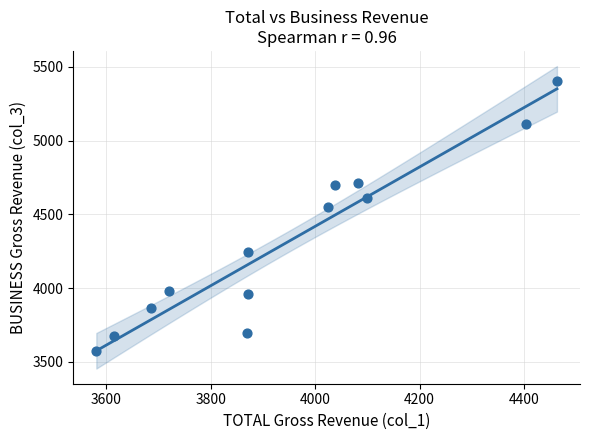

What Y value in the scatter plot is closest to 4487?

4550.6